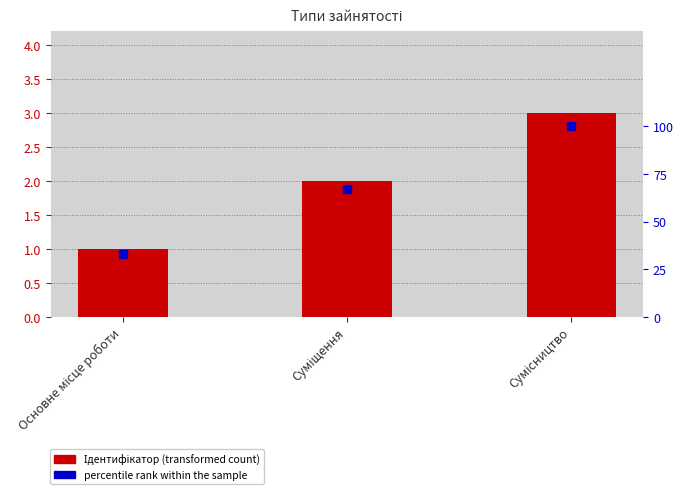

Is the value of percentile rank within the sample at Суміщення greater than the value of Ідентифікатор at Сумісництво?

Yes